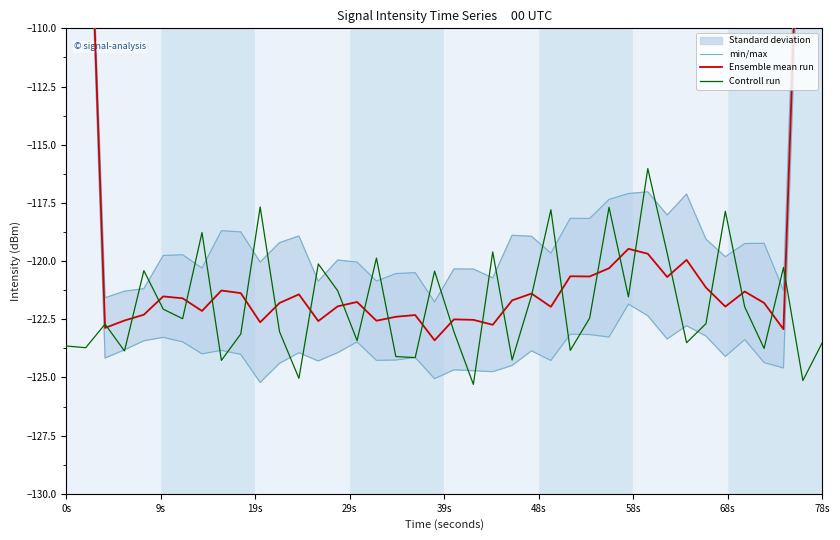

Which series has the largest total across all categories?

min/max